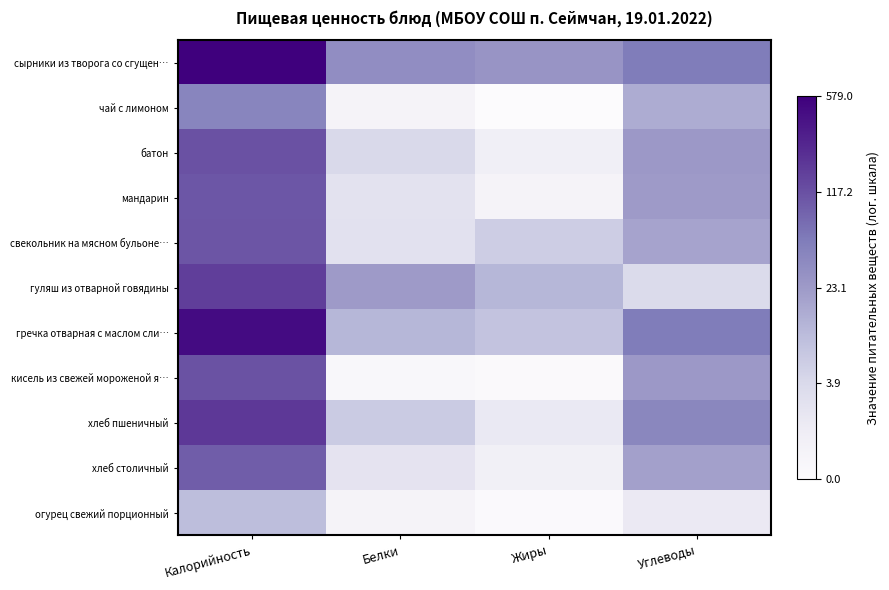

Which series has the largest total across all categories?

сырники из творога со сгущен…